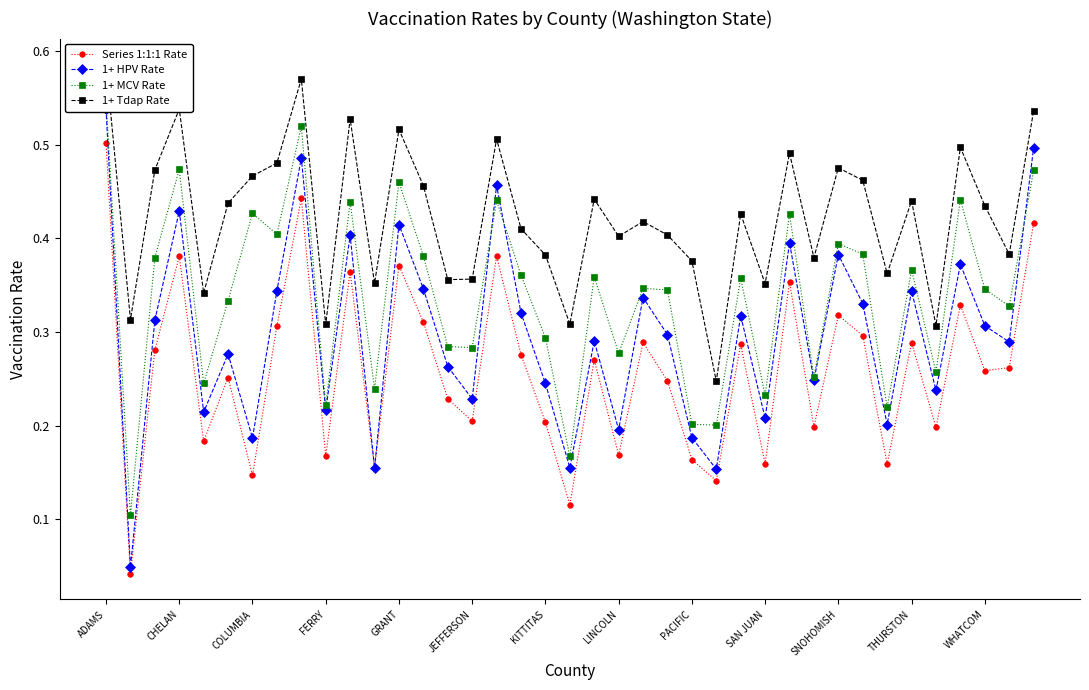

Which series has the largest total across all categories?

1+ Tdap Rate